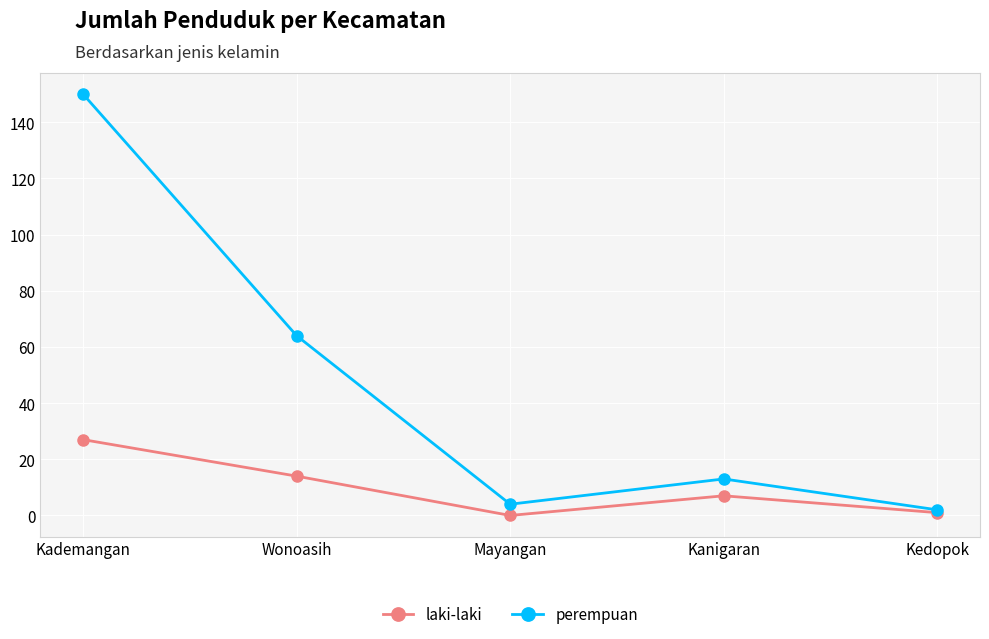

What is the spread (max minus min) of values at Kanigaran?

6